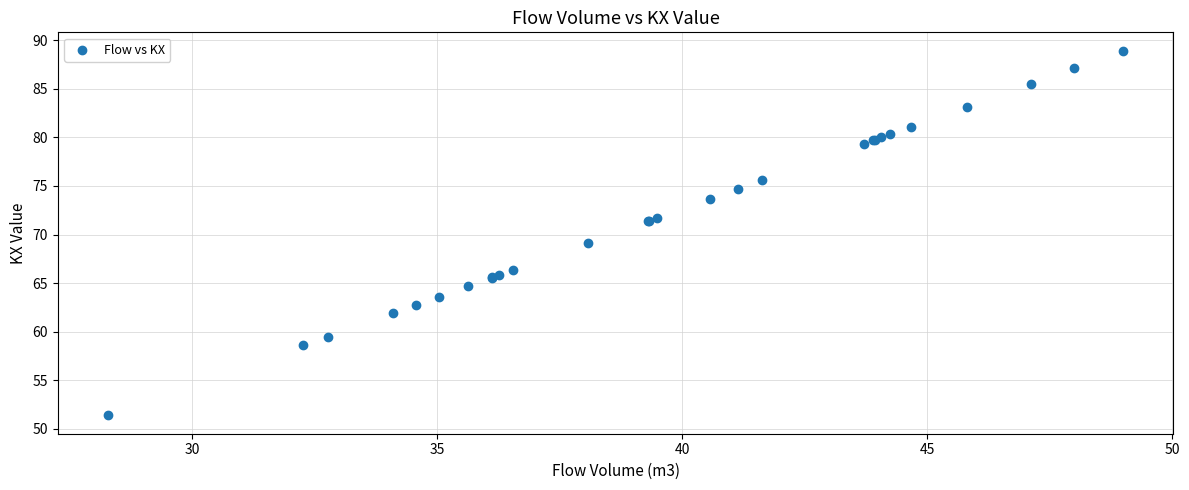

What Y value in the scatter plot is closest to 70?

69.1